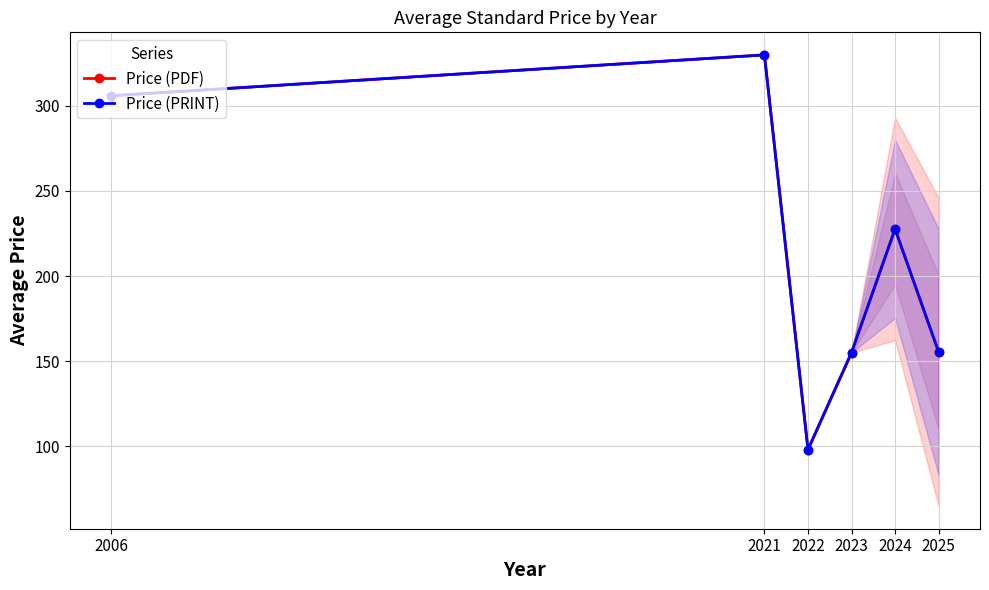

Is the value of Price (PDF) at 2021 greater than the value of Price (PRINT) at 2023?

Yes